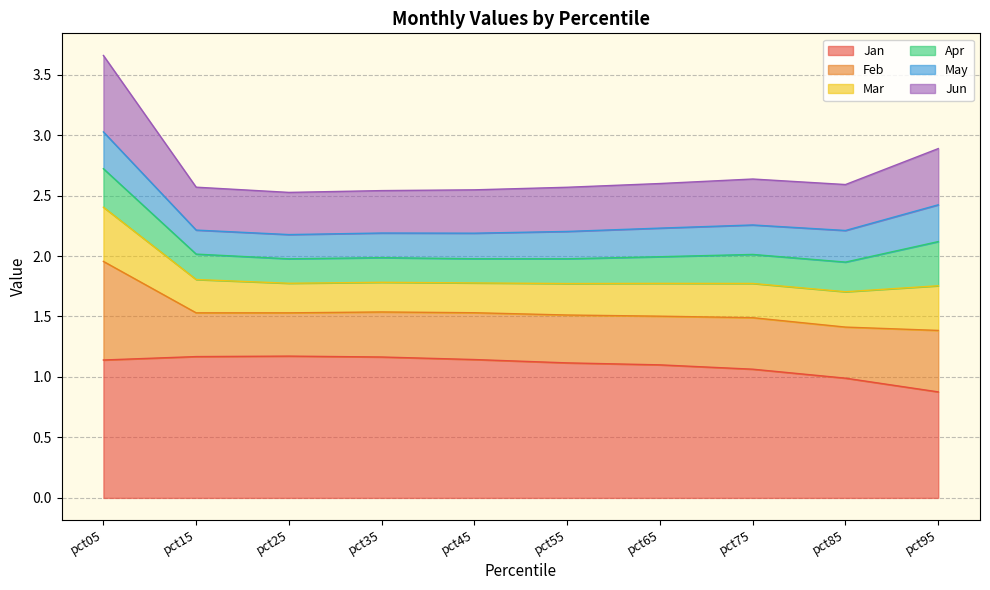

How many categories are shown in the chart?

10